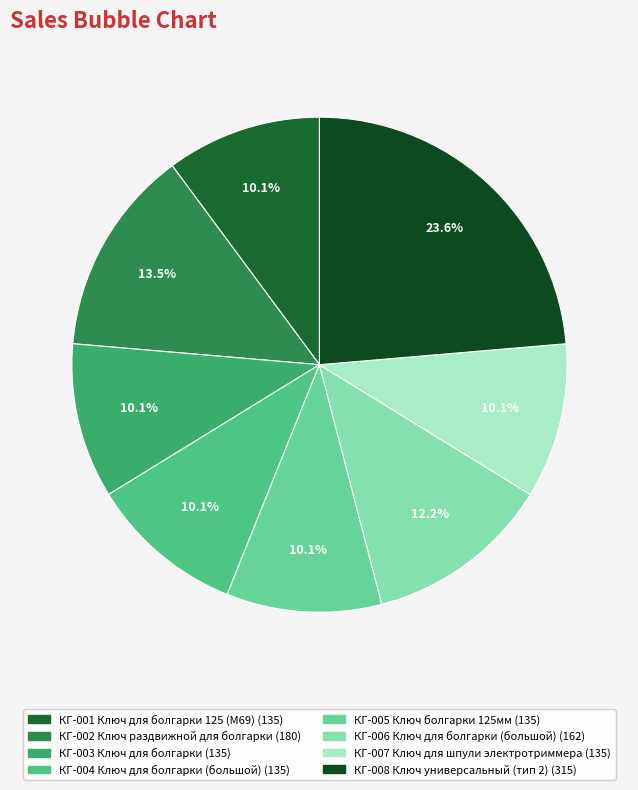

To the nearest percent, what is the difference between the largest and smallest slice percentages?

14%